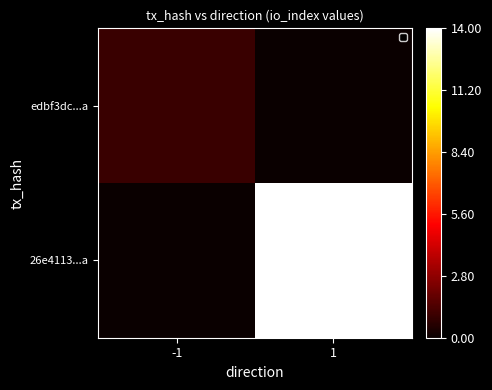

At which category does the chart reach its peak across all series?

1